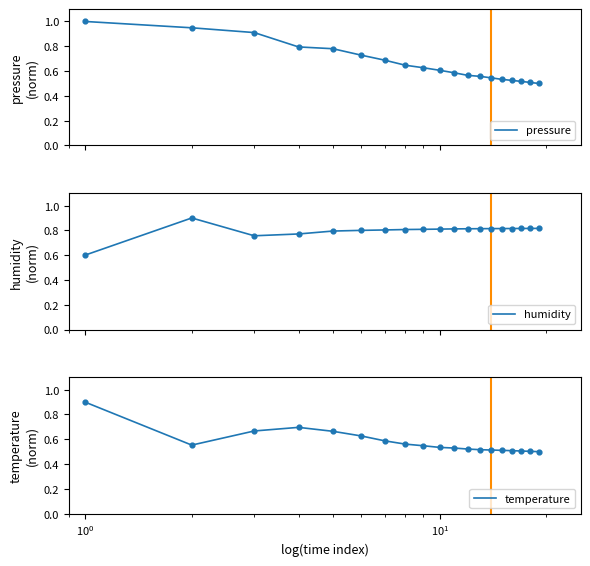

Which series contains the lowest Y value?

pressure